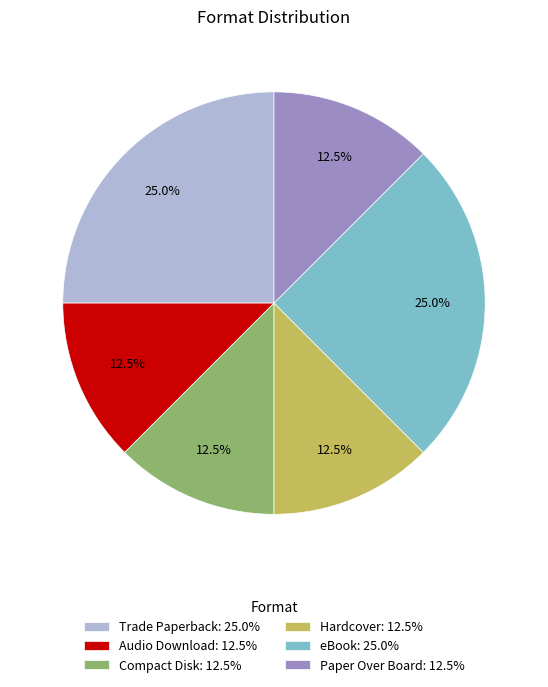

What percentage do eBook and Paper Over Board together represent?

37.5%